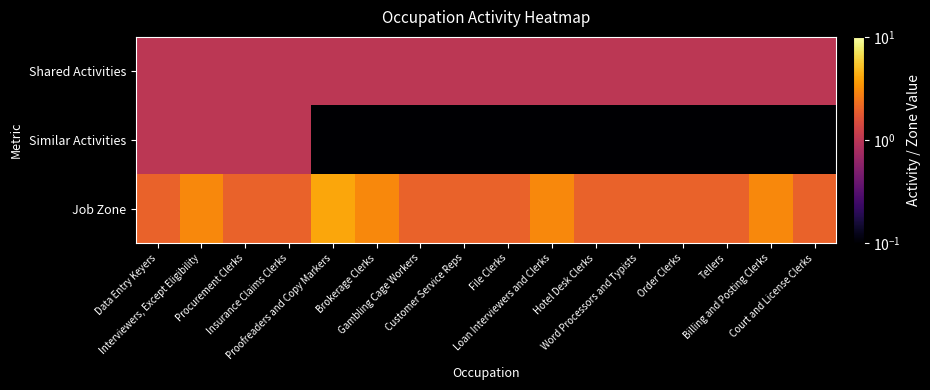

Rank the series by their average value, from lowest to highest.

Similar Activities, Shared Activities, Job Zone